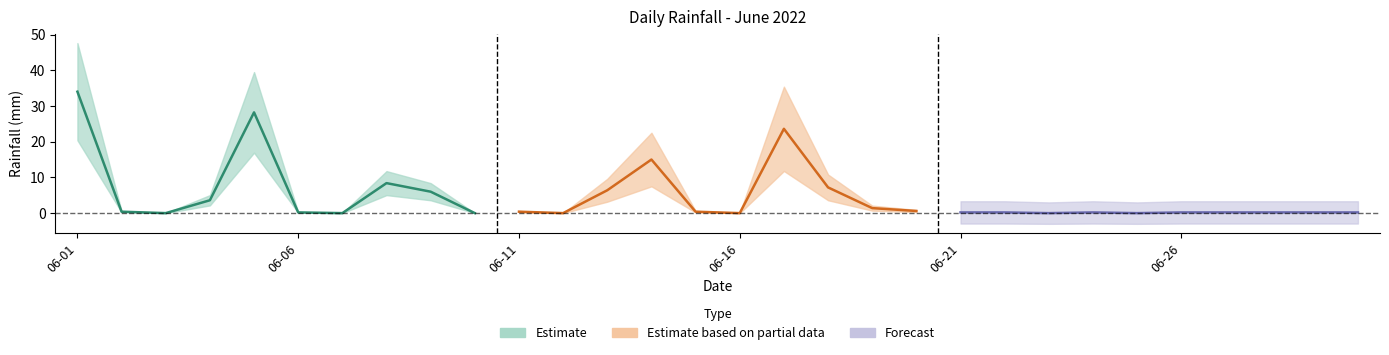

True or false: there are more than 2 points higher than both neighbors.

True